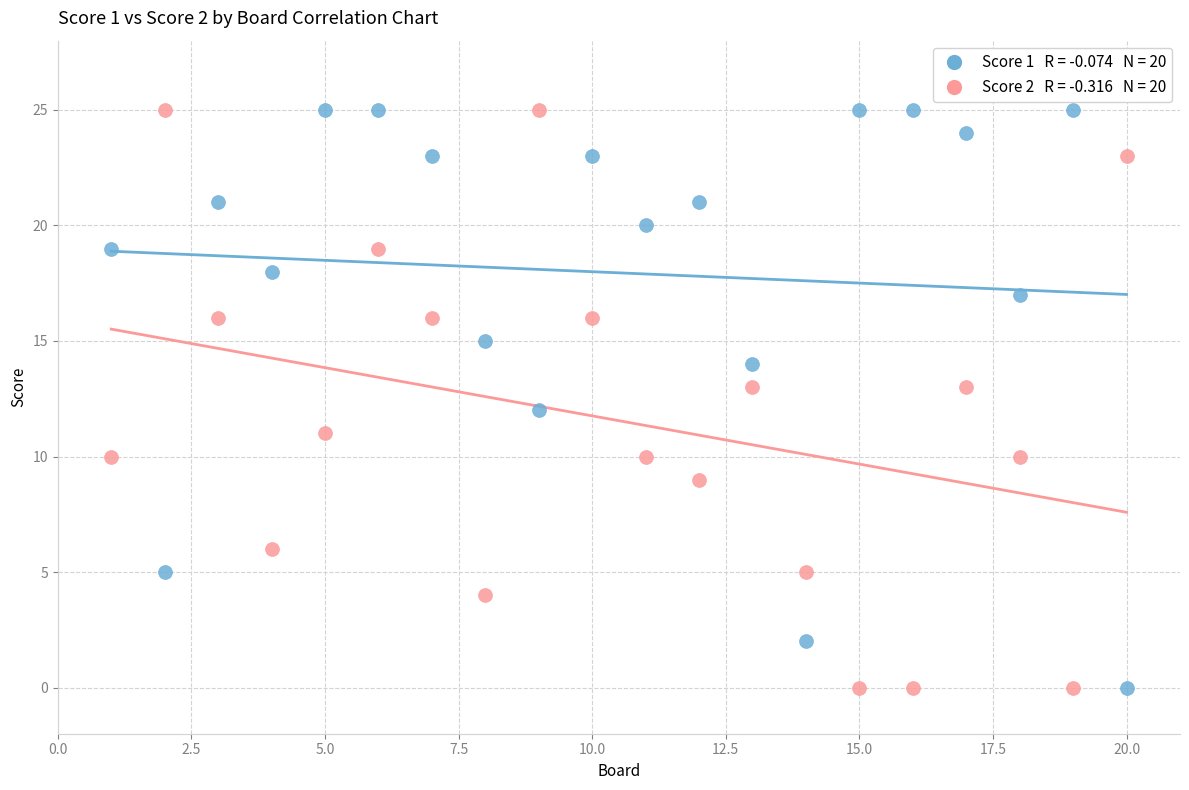

Across all data points, what is the range of Y values (max minus min)?

25